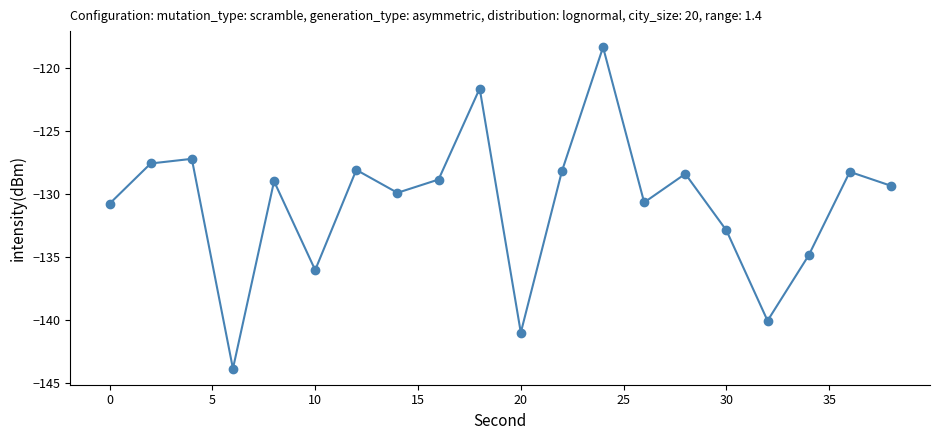

What is the value of the 15th point from the left?

-128.4